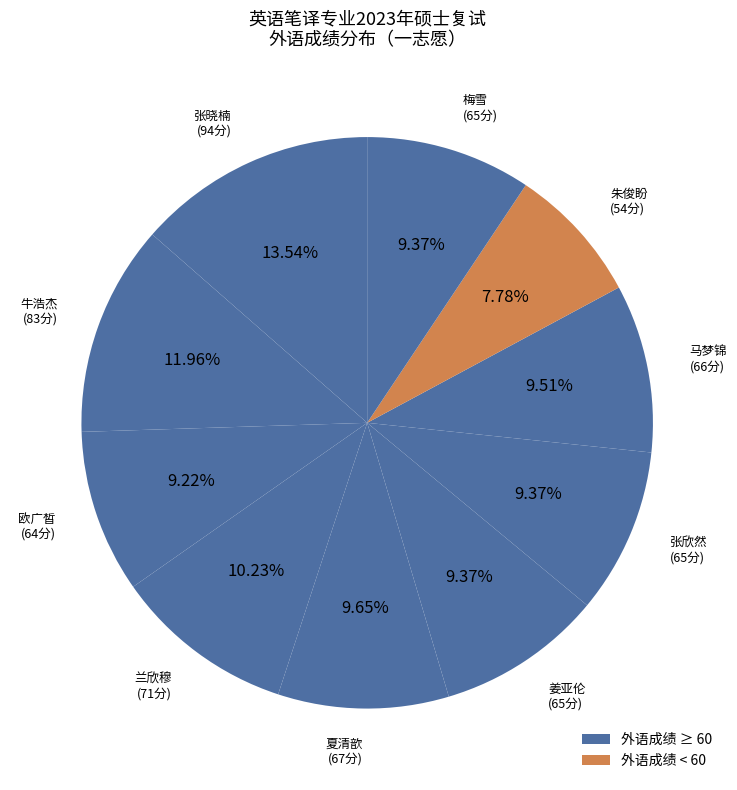

Is there any slice that represents more than half of the pie?

No